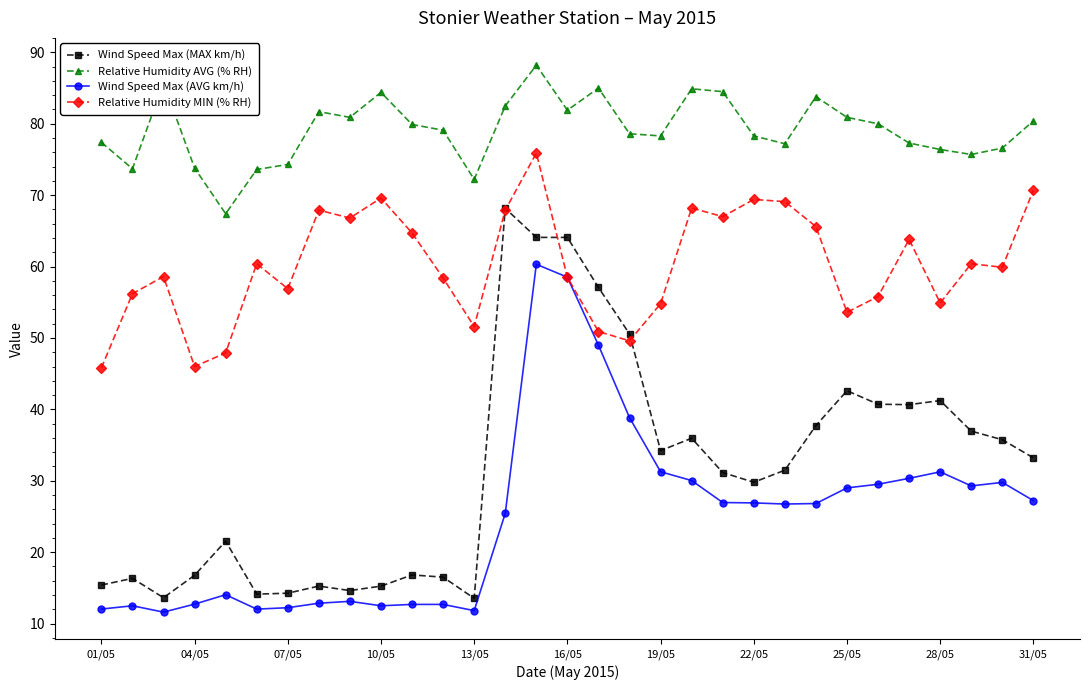

True or false: Relative Humidity AVG (% RH) has more than 0 interior local peaks.

True